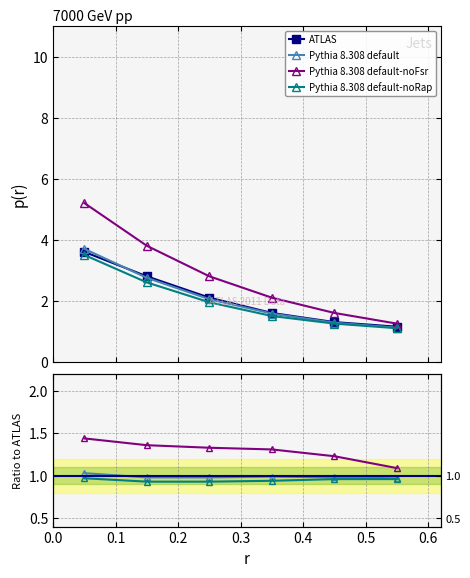

Is it true that Pythia 8.308 default equals 0.6 at 0.1?

False